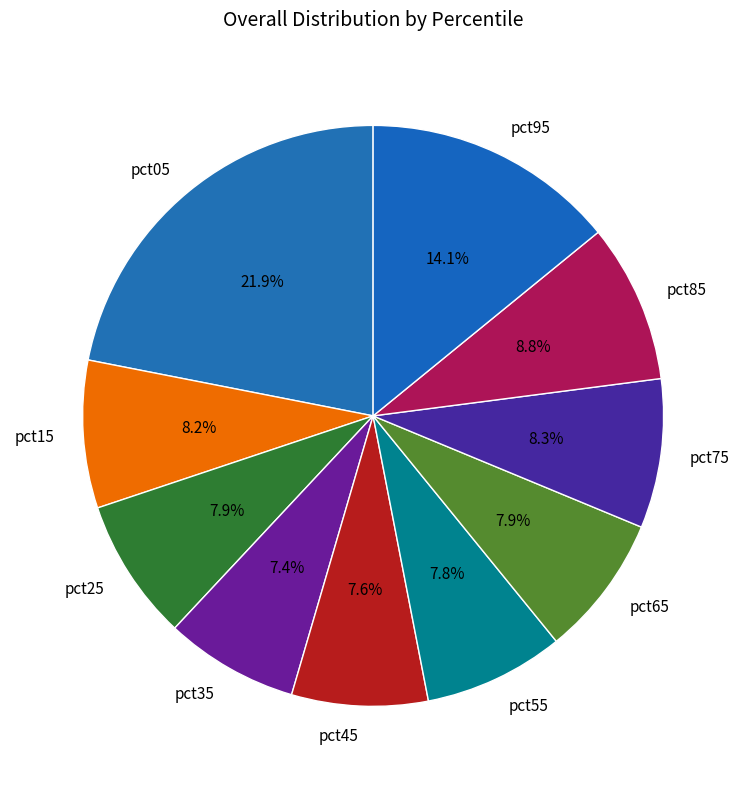

Is the sum of pct55 and pct45 greater than half?

No